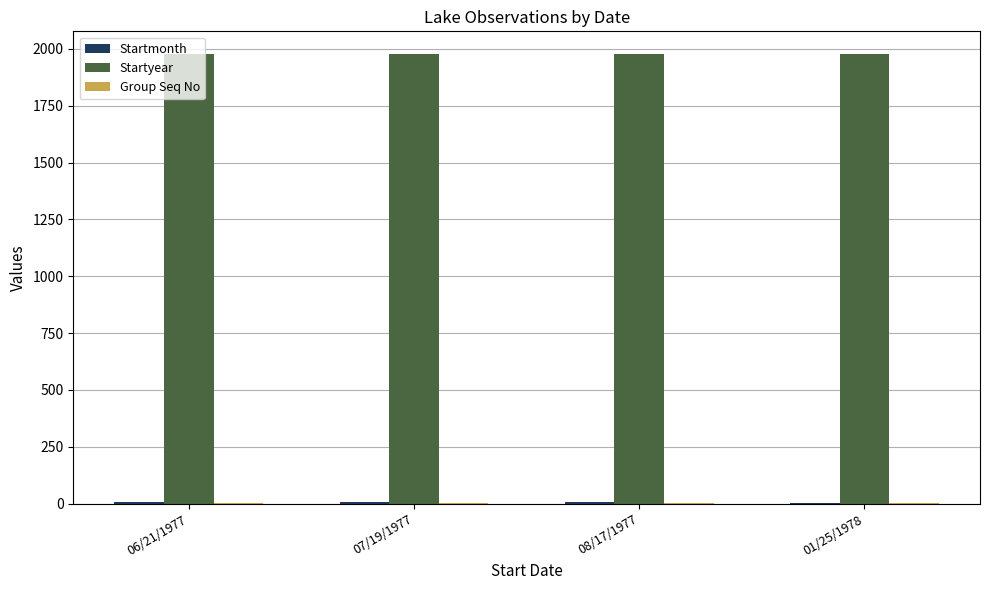

Is it true that Startyear equals 1113 at 06/21/1977?

False